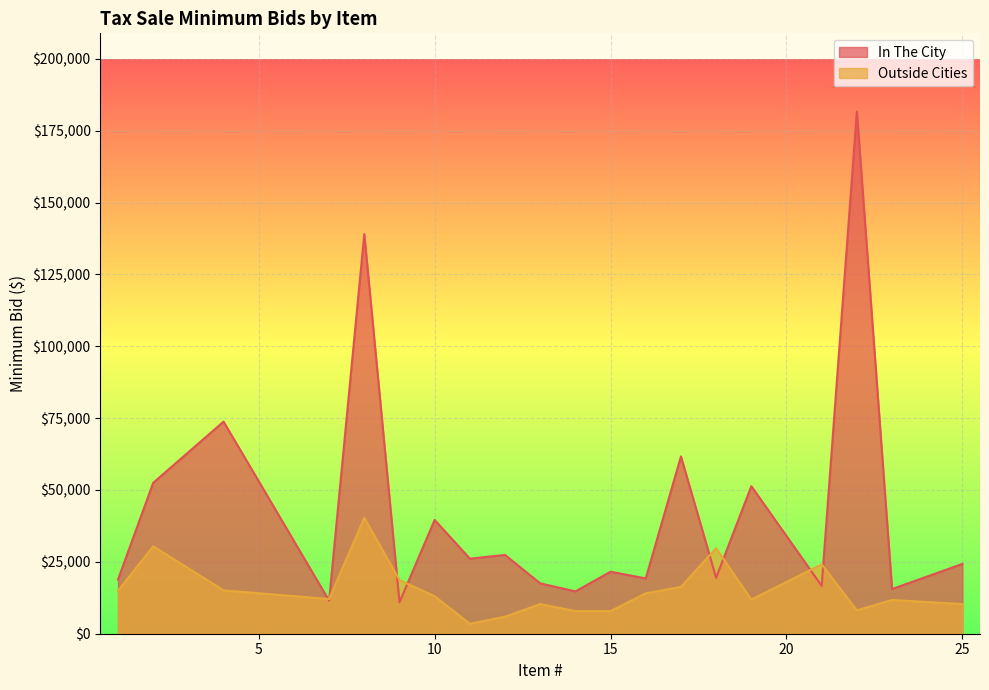

What is the maximum value shown in the chart?

181639